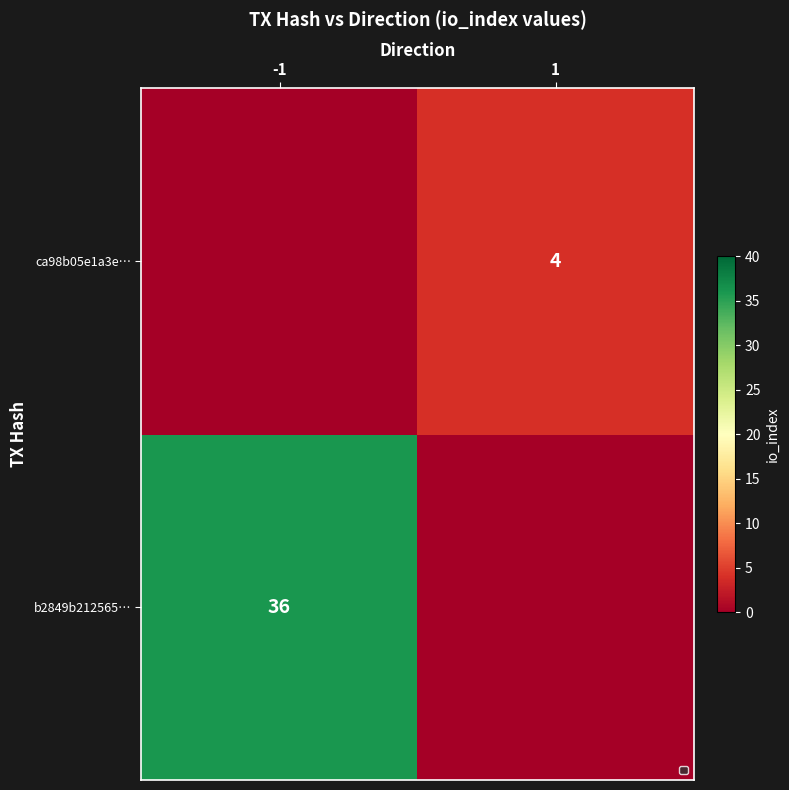

Is the value of ca98b05e1a3e… at 1 greater than the value of b2849b212565… at -1?

No